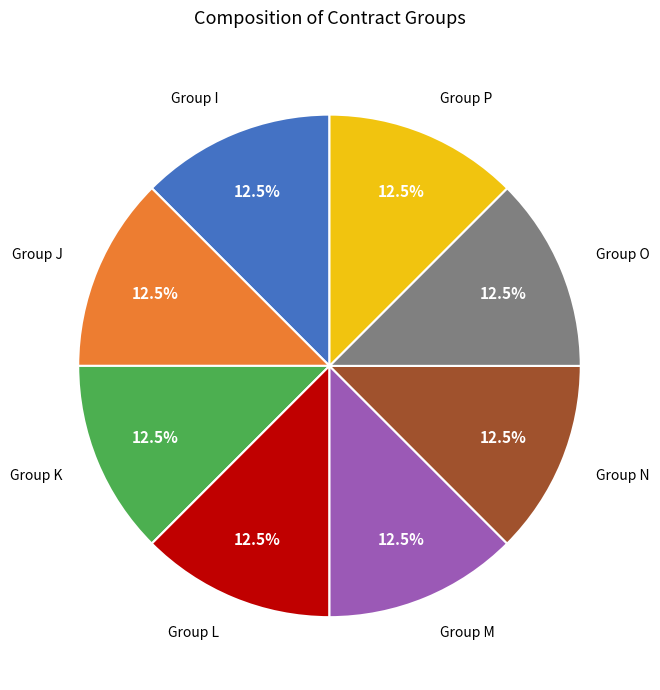

Approximately how many times larger is the value at Group O compared to Group N?

1.0